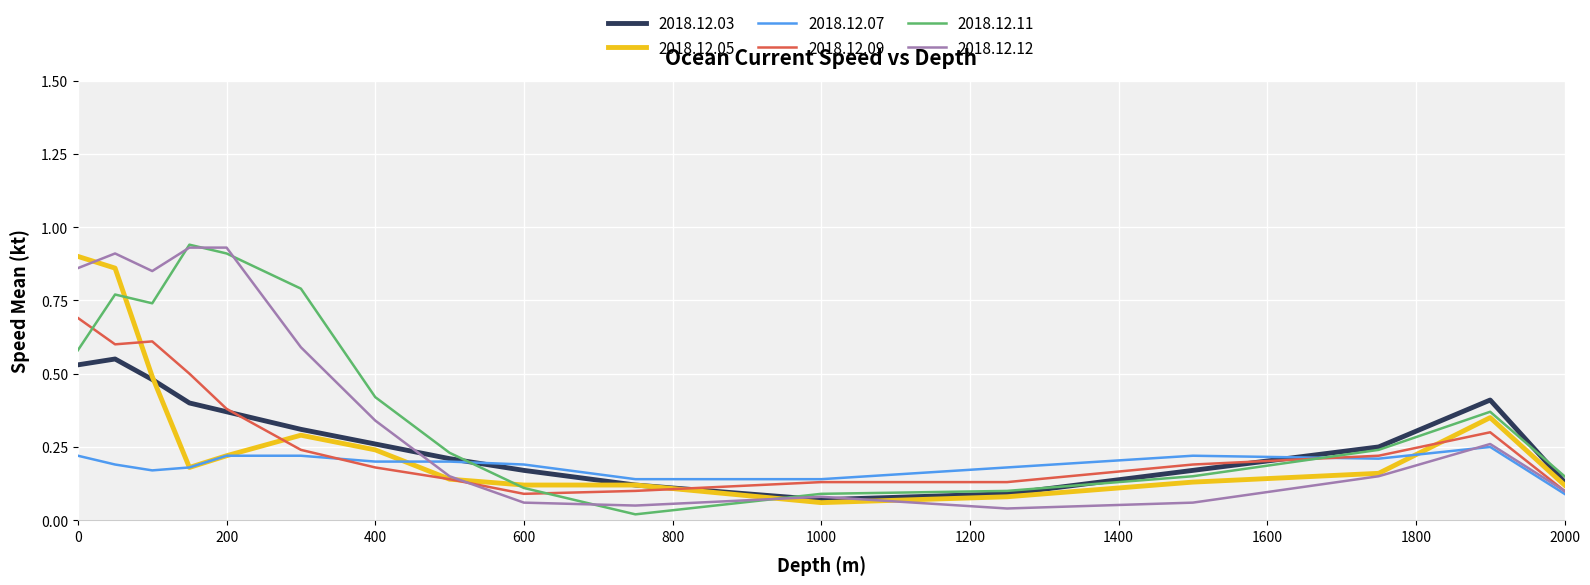

How many lines are shown in the chart?

6